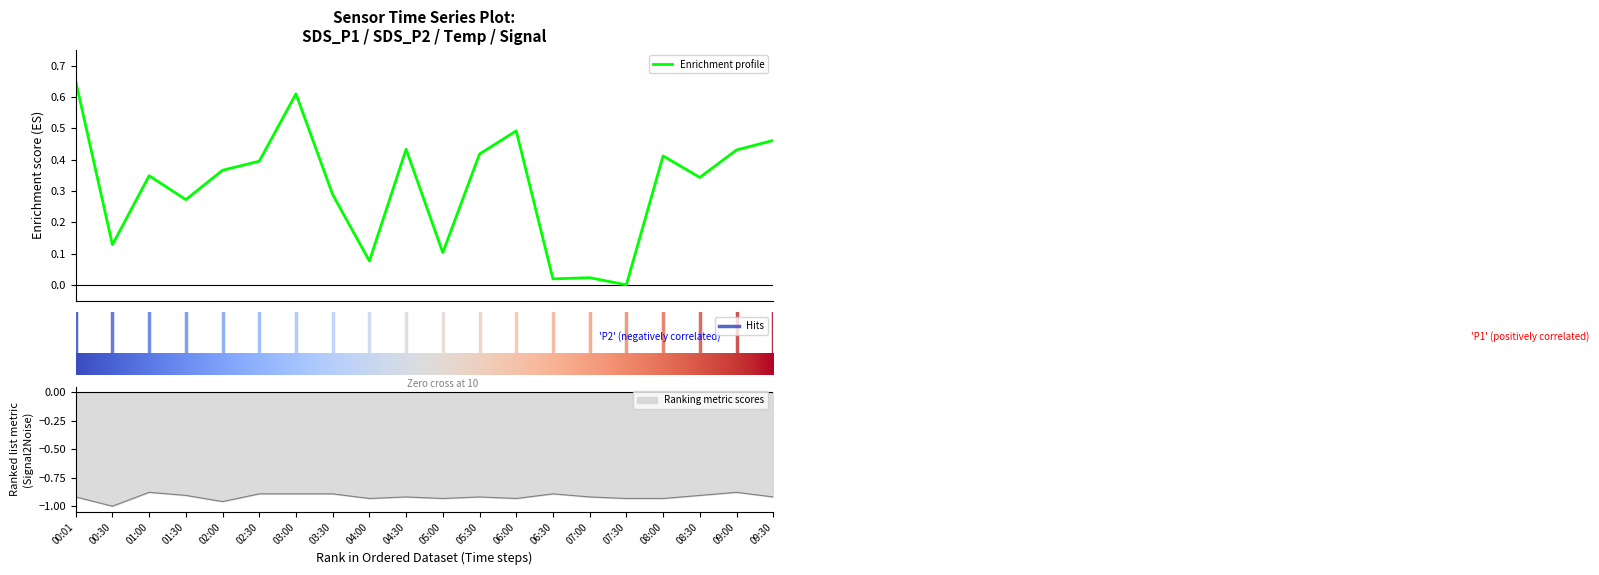

What is the difference between the highest and lowest values at 09:30?

1.4